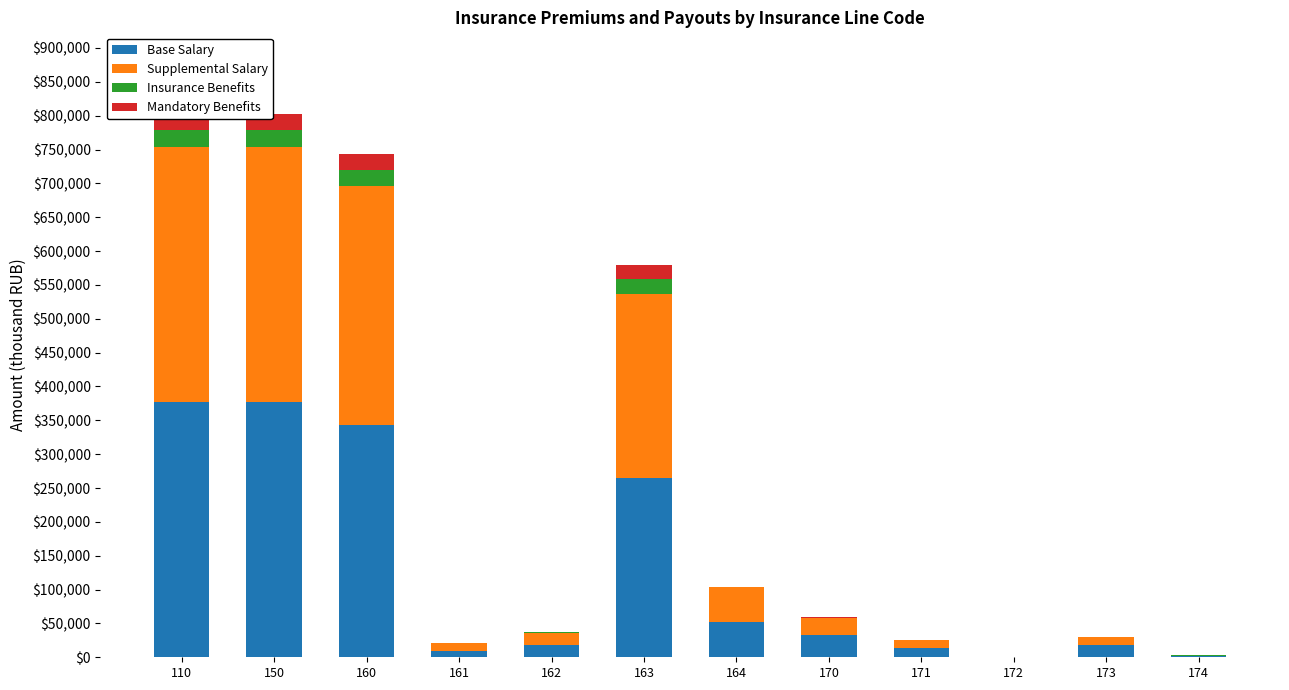

What is the total value across all series at 161?

20905.5